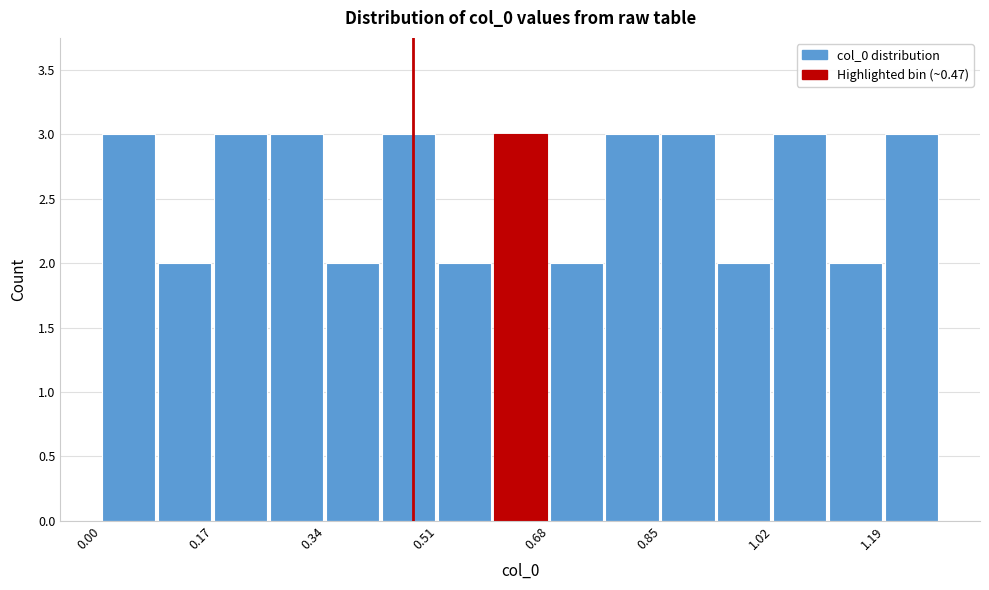

Reading left to right, list every bar in this chart as the range it spans on the x-axis followed by its height. Neither the bar edges nor the heights are printed on the chart, so give them approximately, as read against the axes.

0.00 to 0.08: 3
0.08 to 0.16: 2
0.16 to 0.26: 3
0.26 to 0.34: 3
0.34 to 0.42: 2
0.42 to 0.50: 3
0.50 to 0.60: 2
0.60 to 0.68: 3
0.68 to 0.76: 2
0.76 to 0.84: 3
0.84 to 0.94: 3
0.94 to 1.02: 2
1.02 to 1.10: 3
1.10 to 1.18: 2
1.18 to 1.28: 3